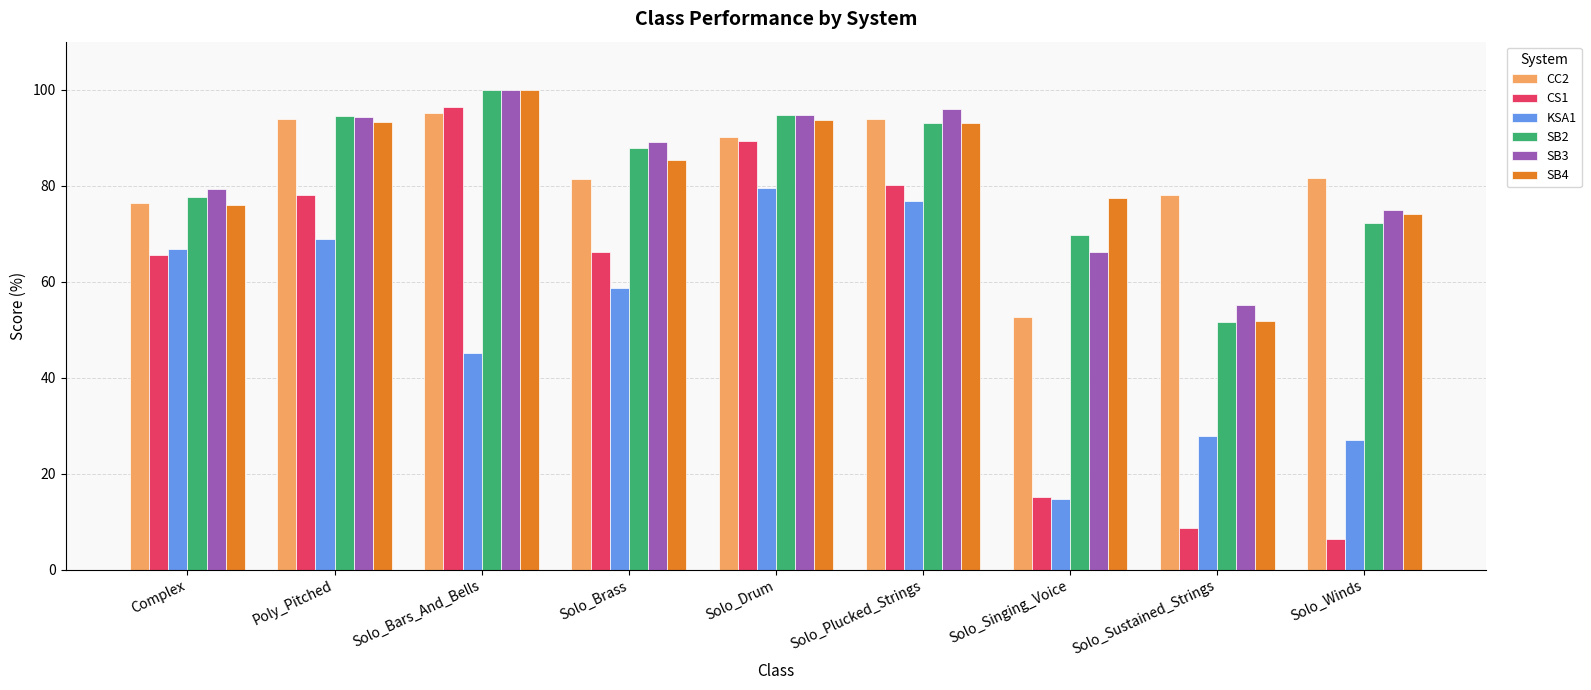

The CC2 series shows 81.5 at Solo_Winds. True or false?

True